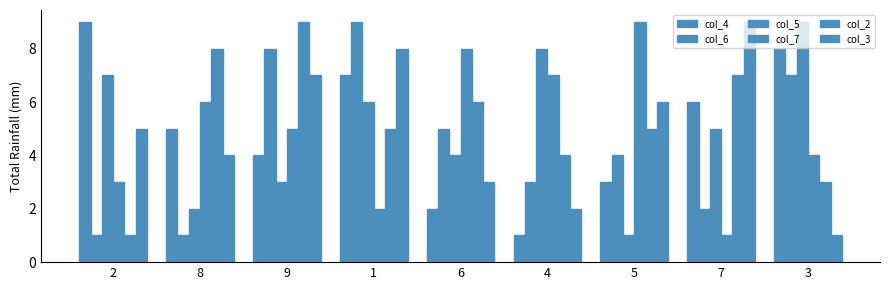

Count the number of categories in the chart.

9